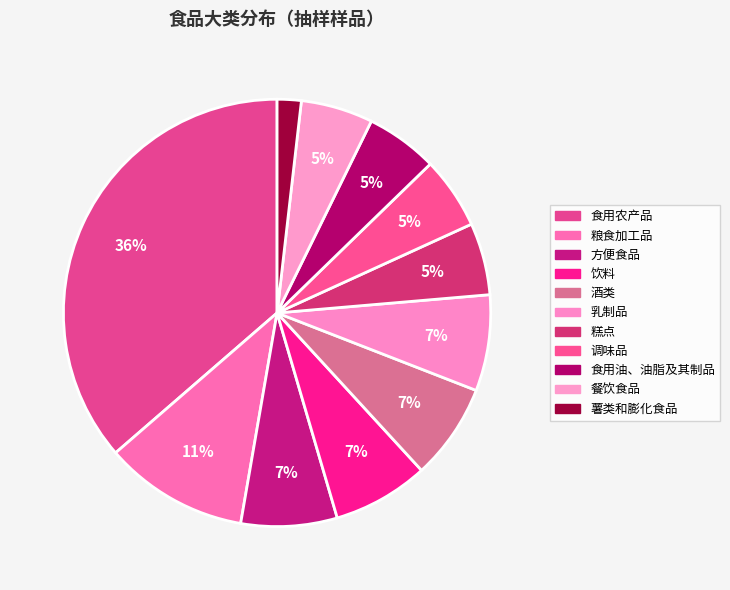

To the nearest percent, what is the average slice percentage?

9%